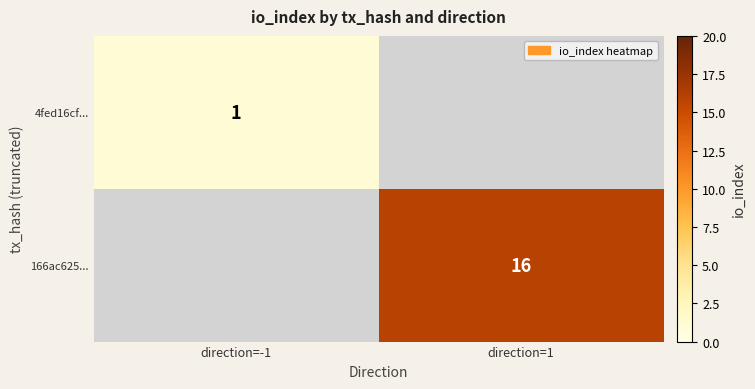

The 4fed16cf... series shows 1 at direction=-1. True or false?

True